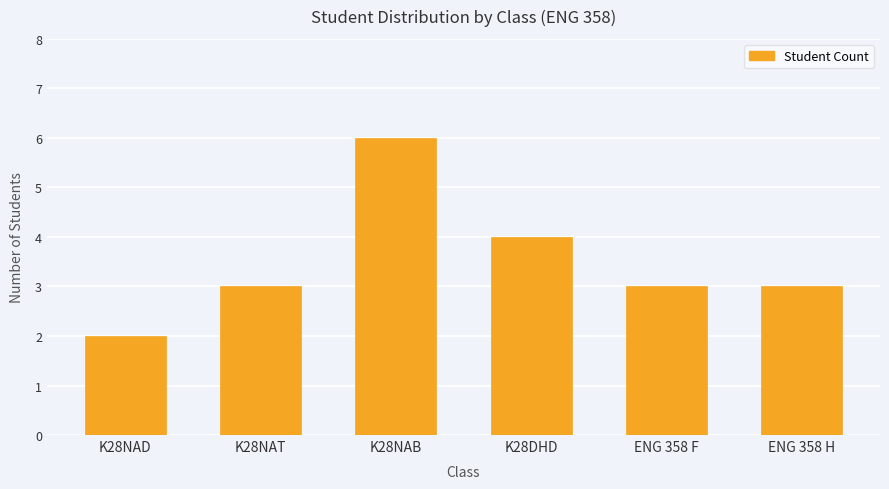

What is the sum of all values?

21